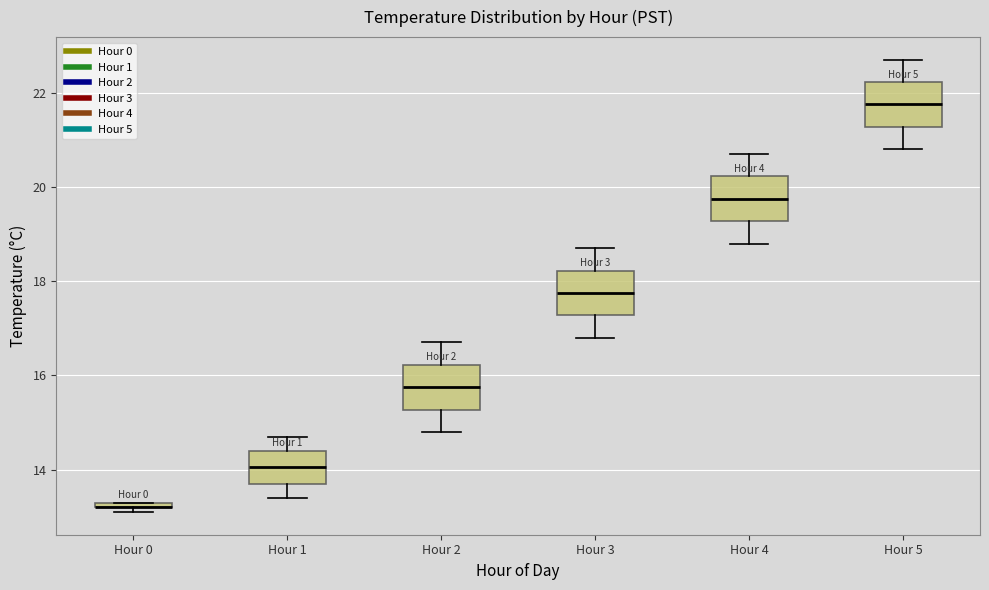

Where does the upper whisker of the box for Hour 1 end on the y-axis? The values are not printed on the chart, so give them approximately, as read against the axis.

14.8